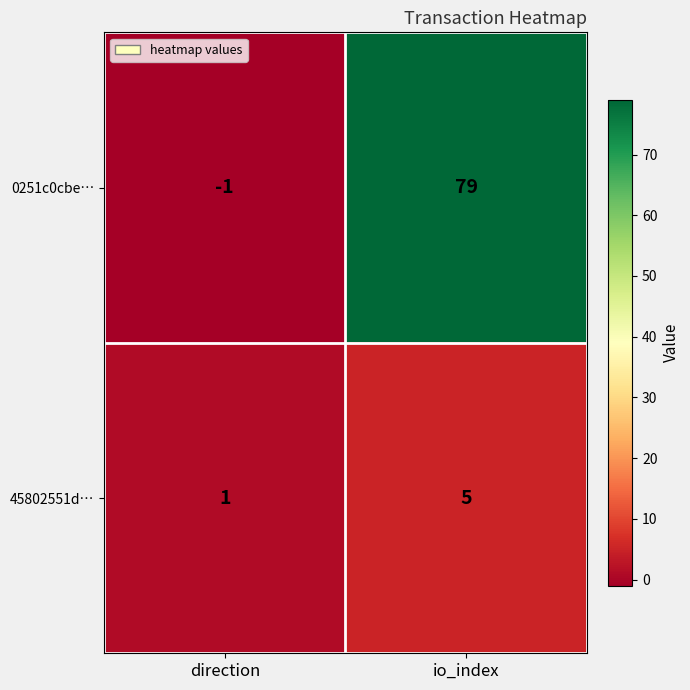

What is the spread (max minus min) of values at direction?

2